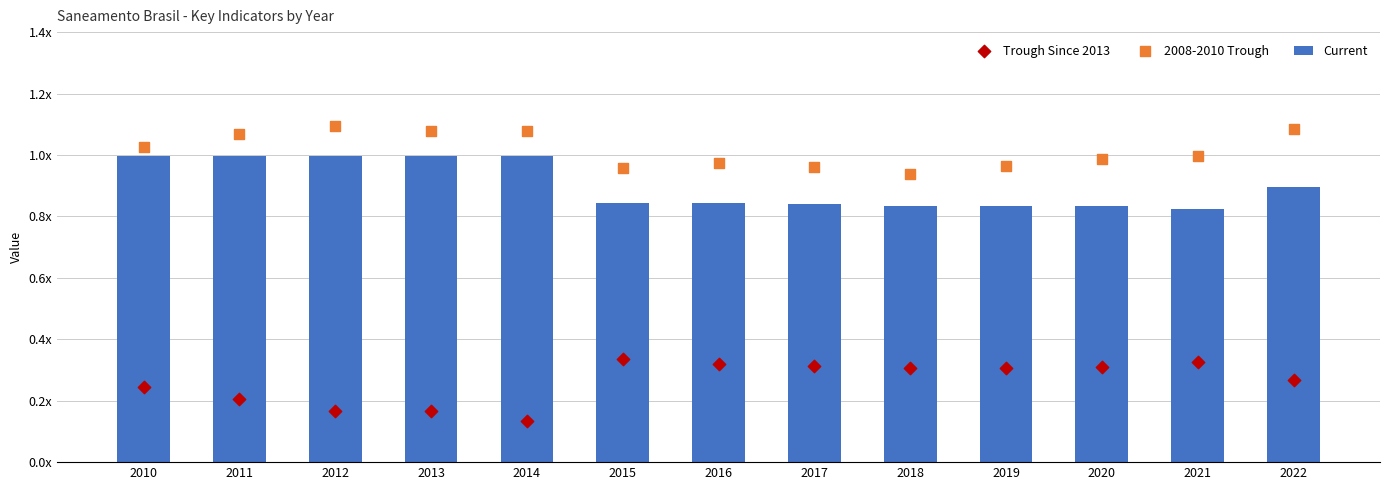

Which series reaches the minimum Y coordinate?

Trough Since 2013